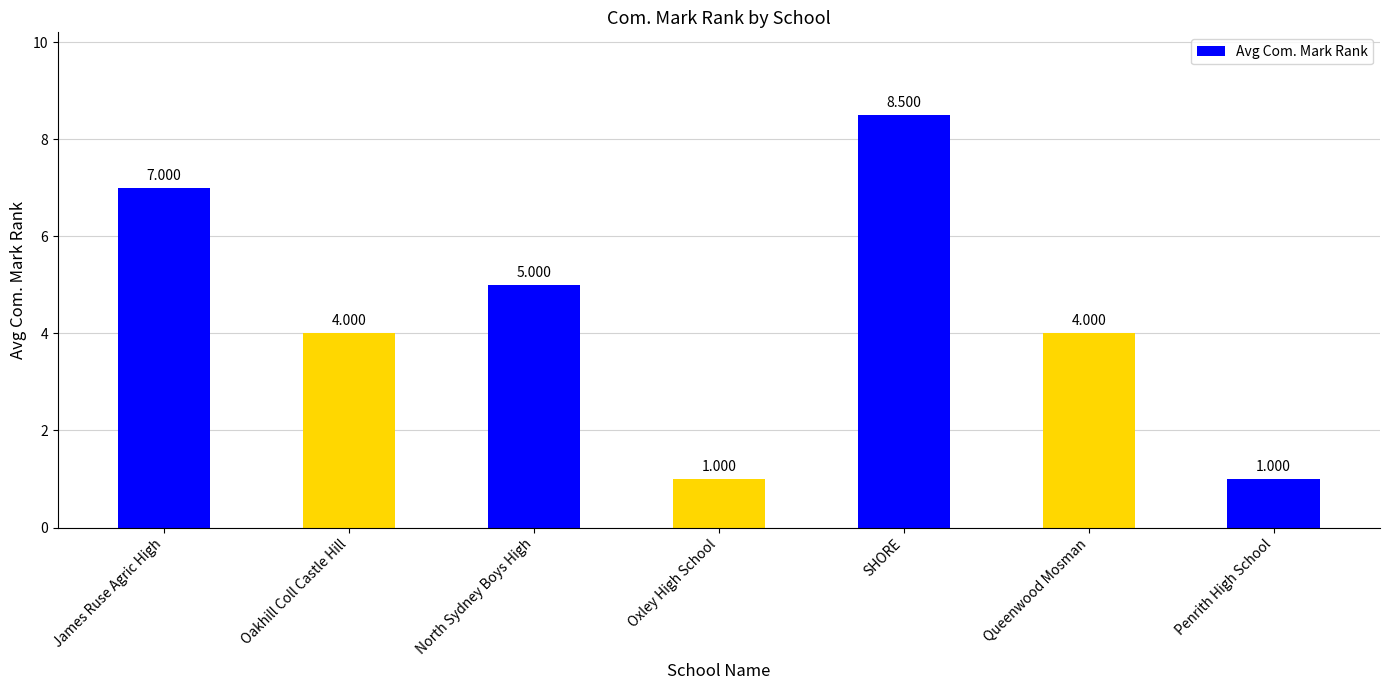

The value at Queenwood Mosman is 4.0. True or false?

True